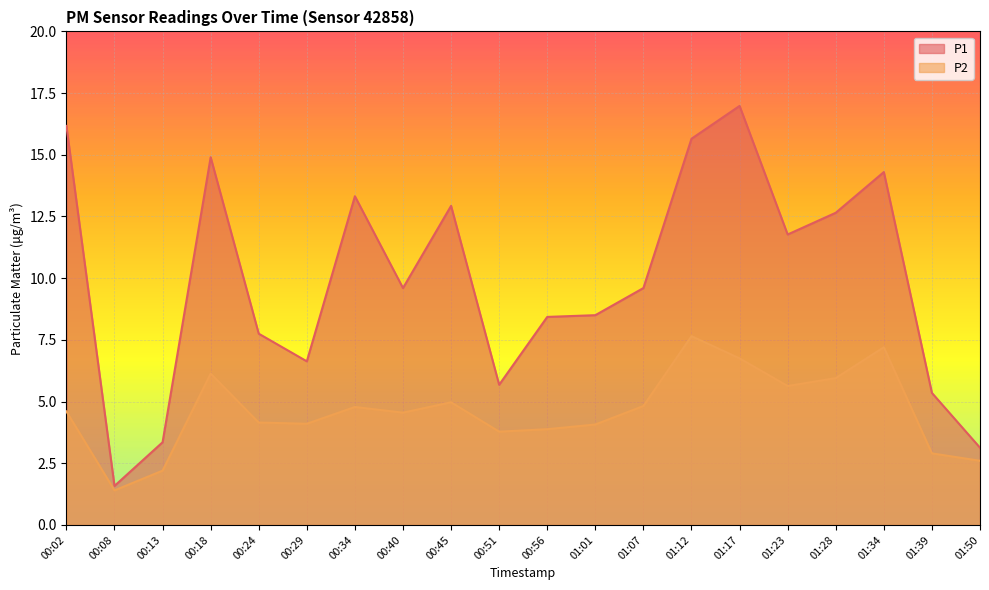

Which category has the highest value in the P2 series?

01:12